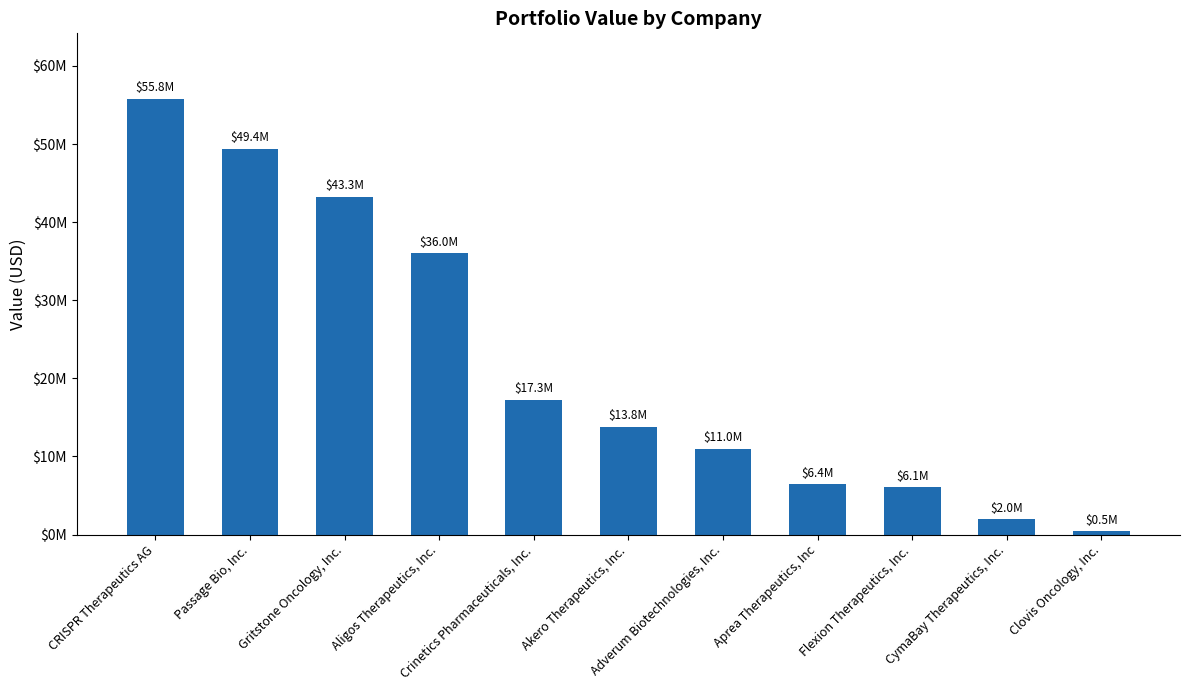

What is the label of the 6th bar from the right?

Akero Therapeutics, Inc.